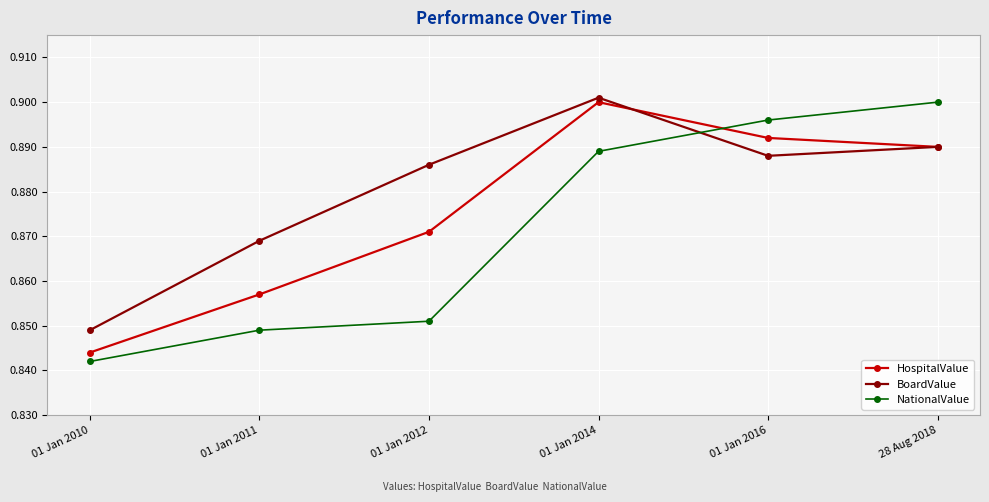

Which series has the largest total across all categories?

BoardValue